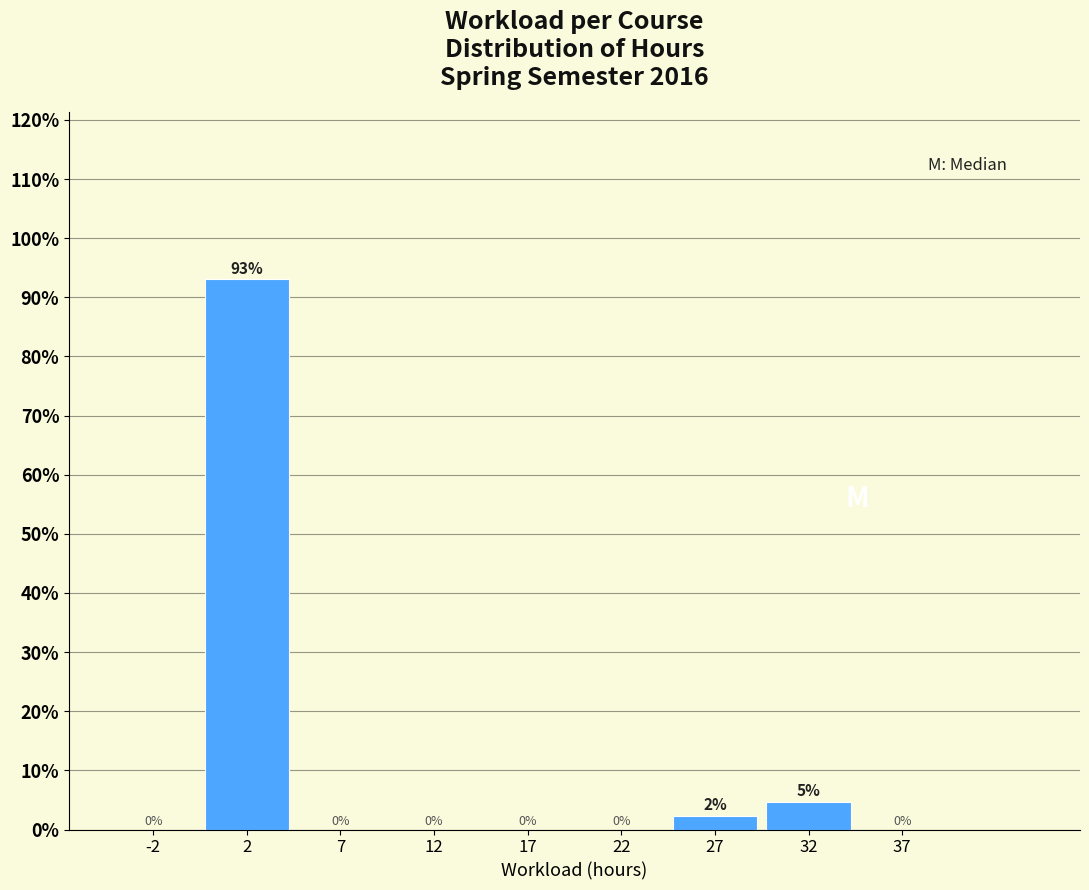

Over which range of the x-axis is the bar tallest?

0 to 5